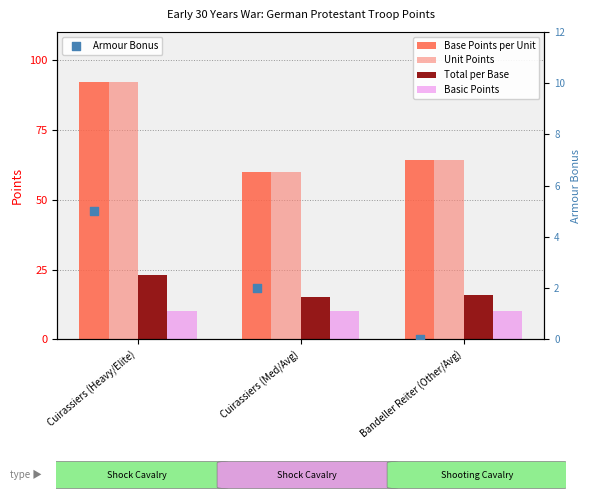

At how many categories does at least one series exceed 66?

1